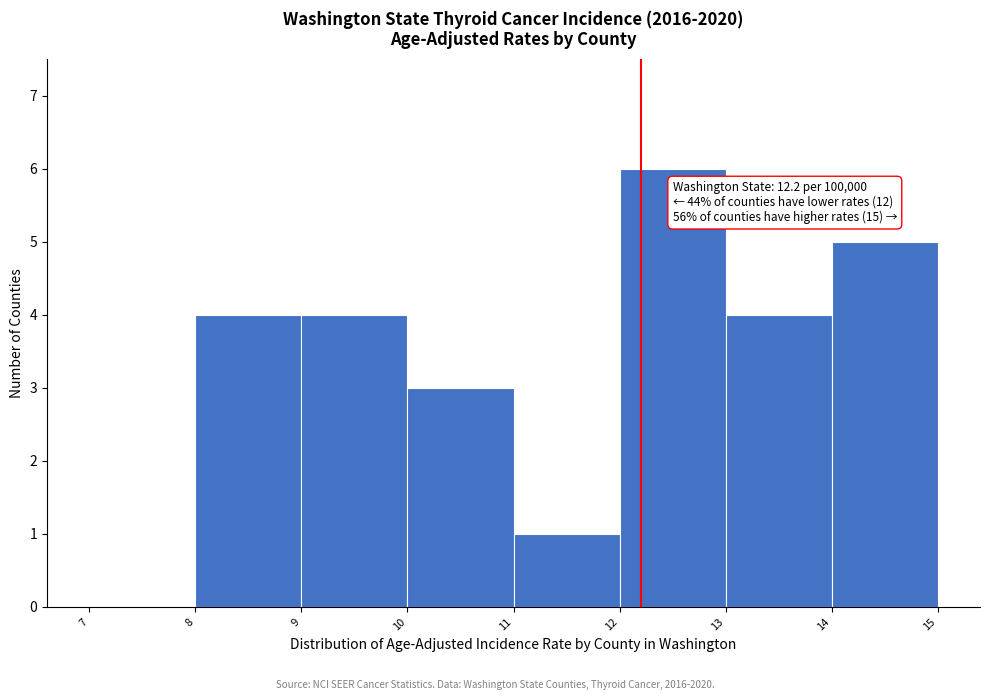

Which range on the x-axis has the tallest bar?

12 to 13